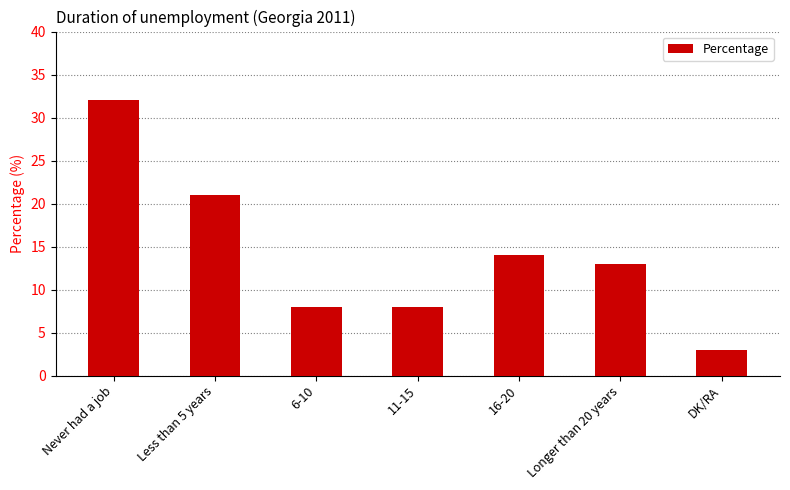

How many bars are there in total?

7